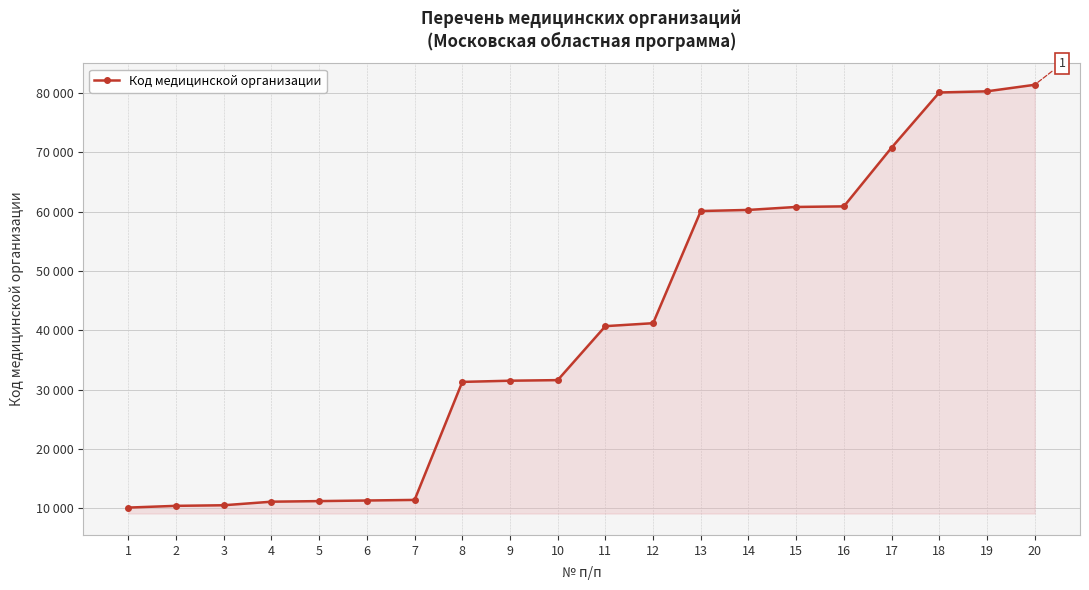

The chart shows a value of 9592 at 12. True or false?

False